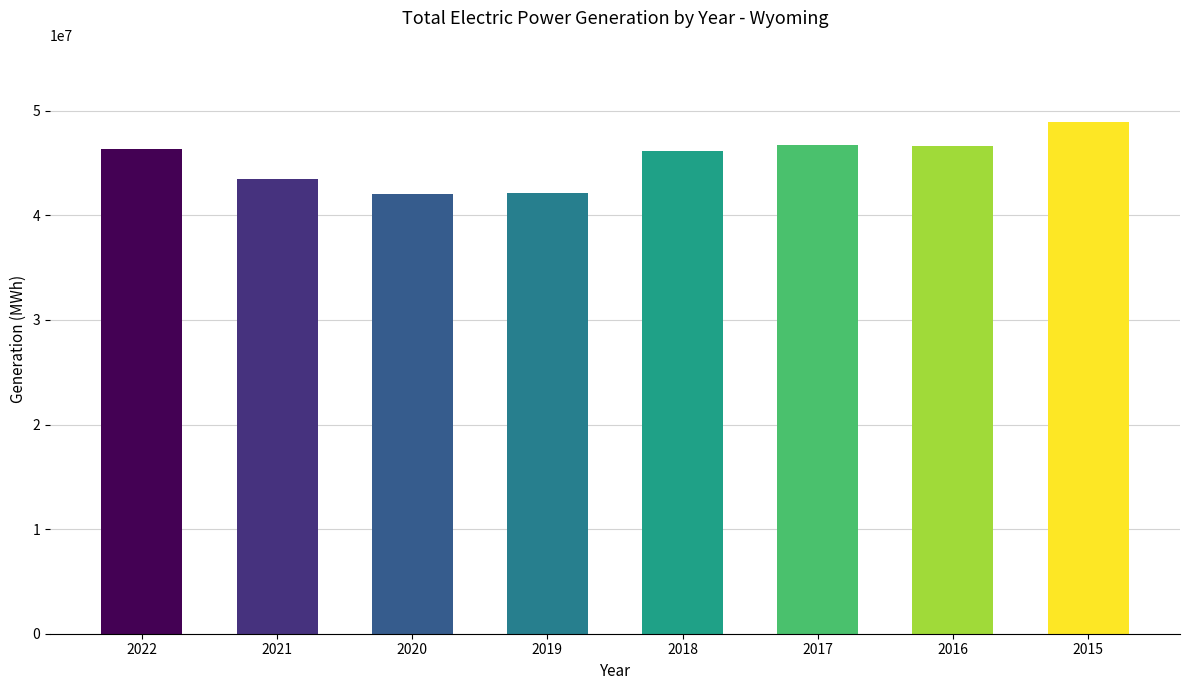

Approximately how many times larger is the value at 2017 compared to 2019?

1.1